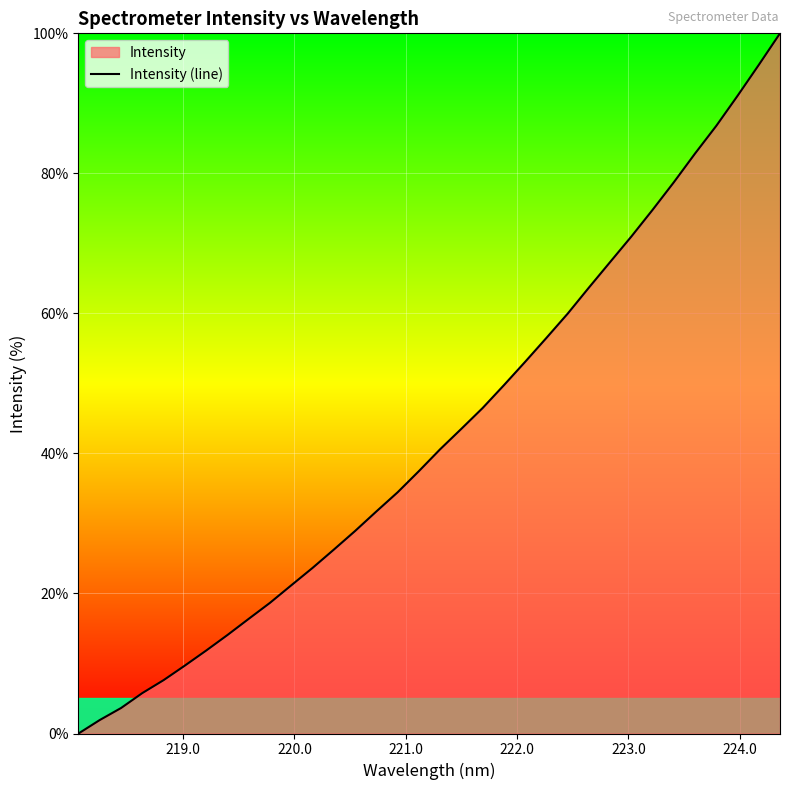

What is the difference between the maximum and minimum values?

100.0